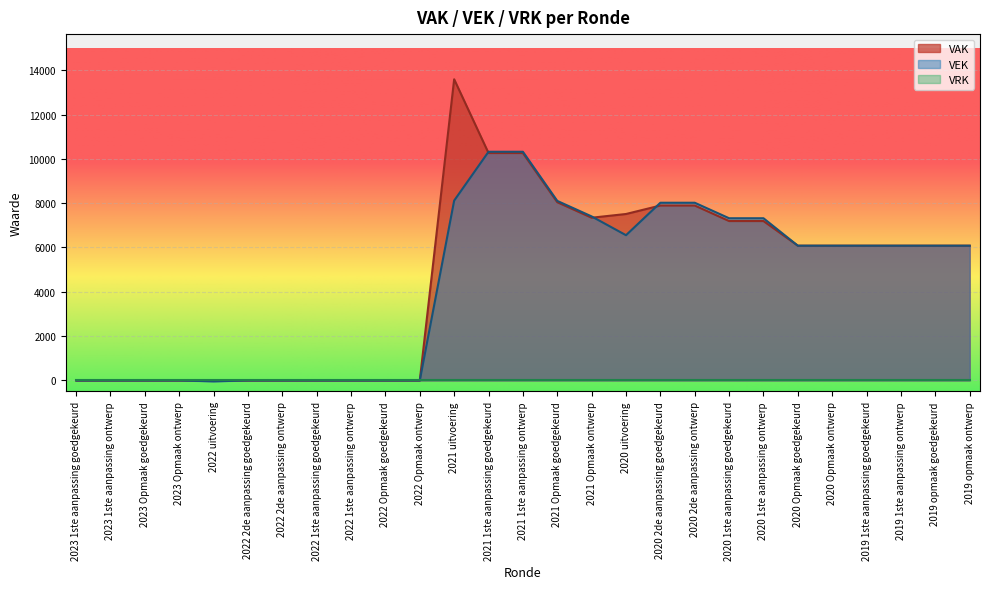

Between 2022 Opmaak goedgekeurd and 2020 1ste aanpassing ontwerp, which series saw the biggest shift?

VEK